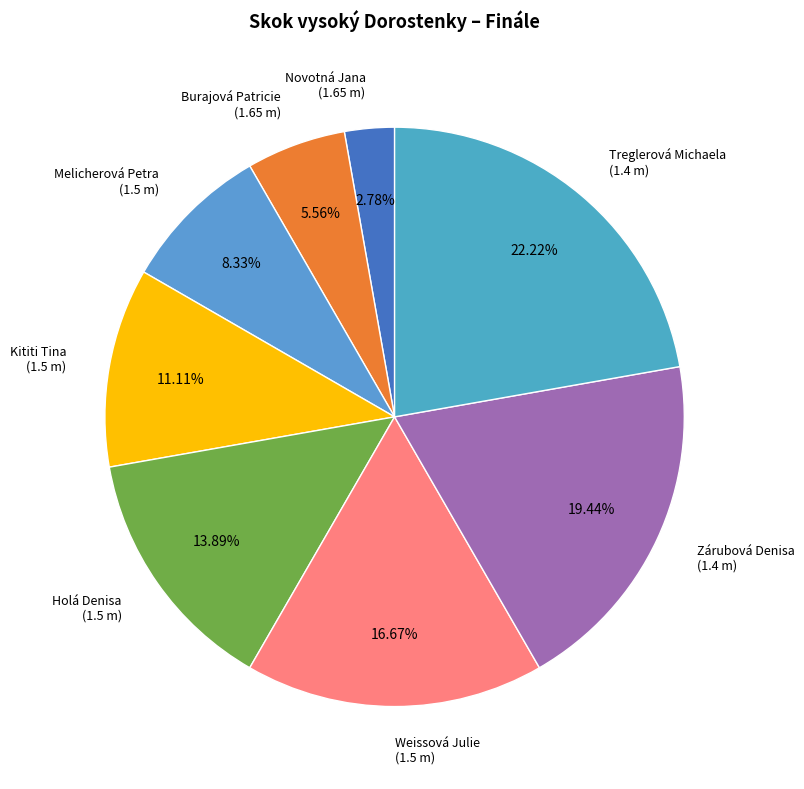

Is there a majority slice in this chart?

No